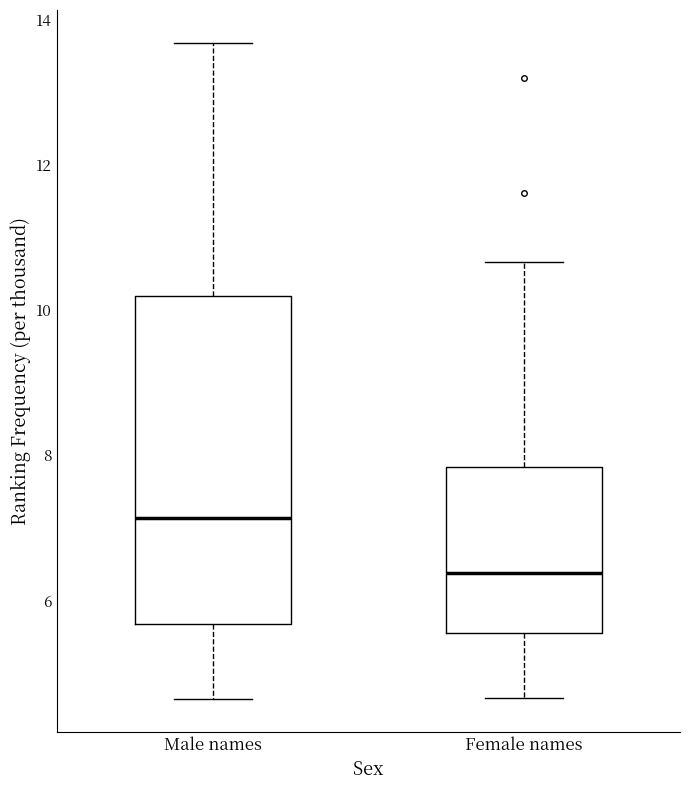

Reading left to right, read every box against the y-axis: the position of its median line, the range the box covers, and the ends of its whiskers. The values are not printed on the chart, so give them approximately, as read against the axis.

Male names: median 7.2, box 5.6 to 10.2, whiskers 4.6 to 13.6
Female names: median 6.4, box 5.6 to 7.8, whiskers 4.6 to 10.6